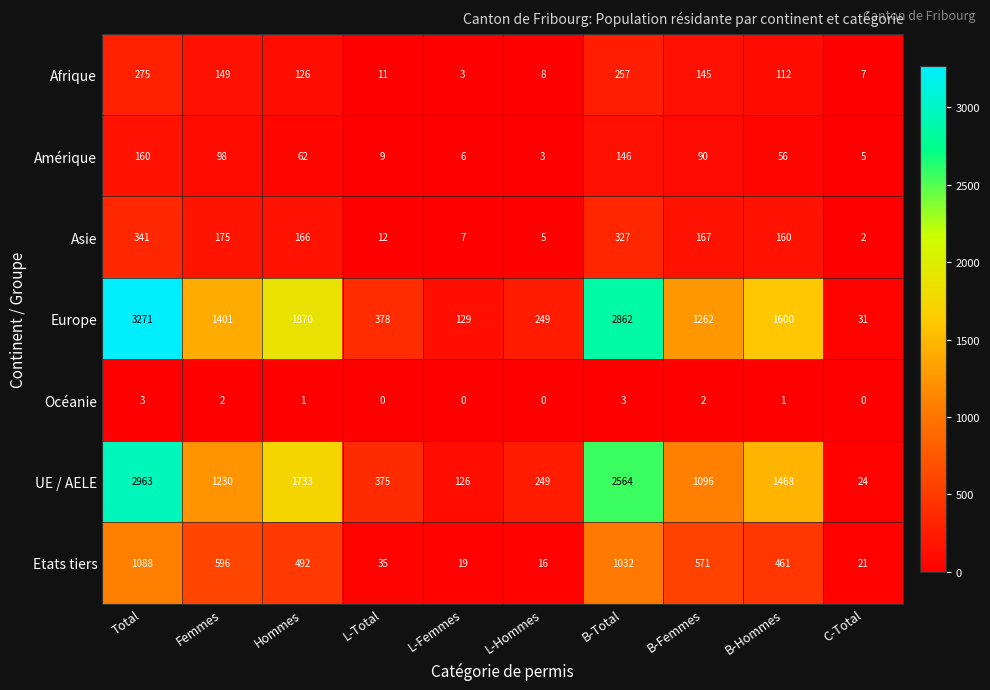

What is the difference between the Amérique values at B-Femmes and L-Femmes?

84